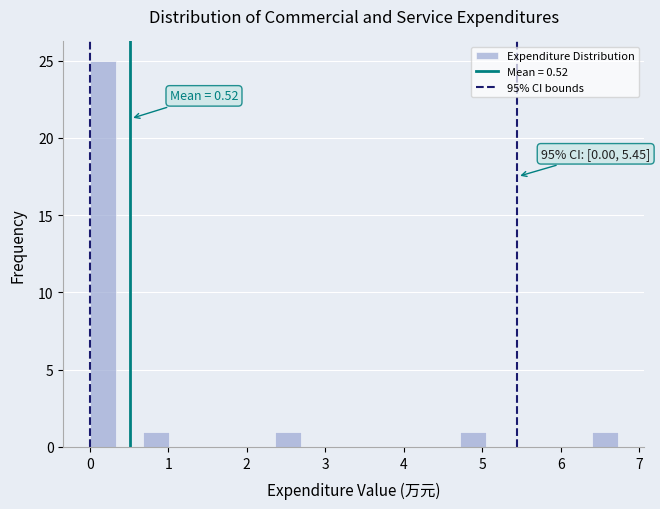

Read against the x-axis, roughly where is the centre of the tallest bar?

0.2